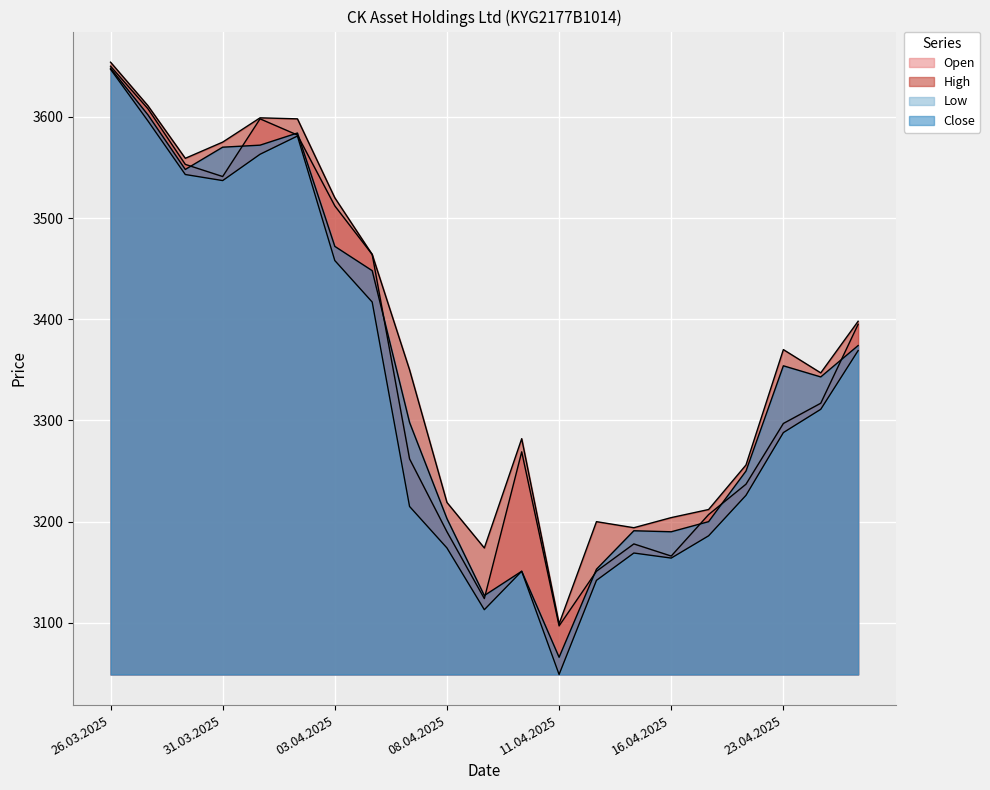

At which category does the chart reach its peak across all series?

26.03.2025